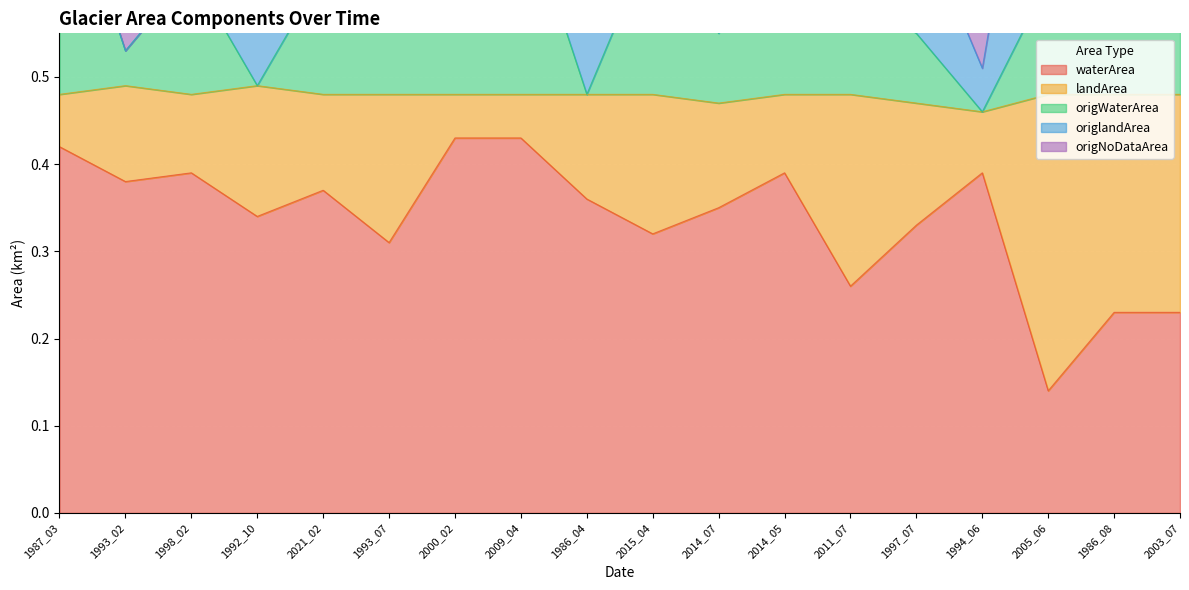

Which series changed the most between 1992_10 and 1993_07?

origNoDataArea